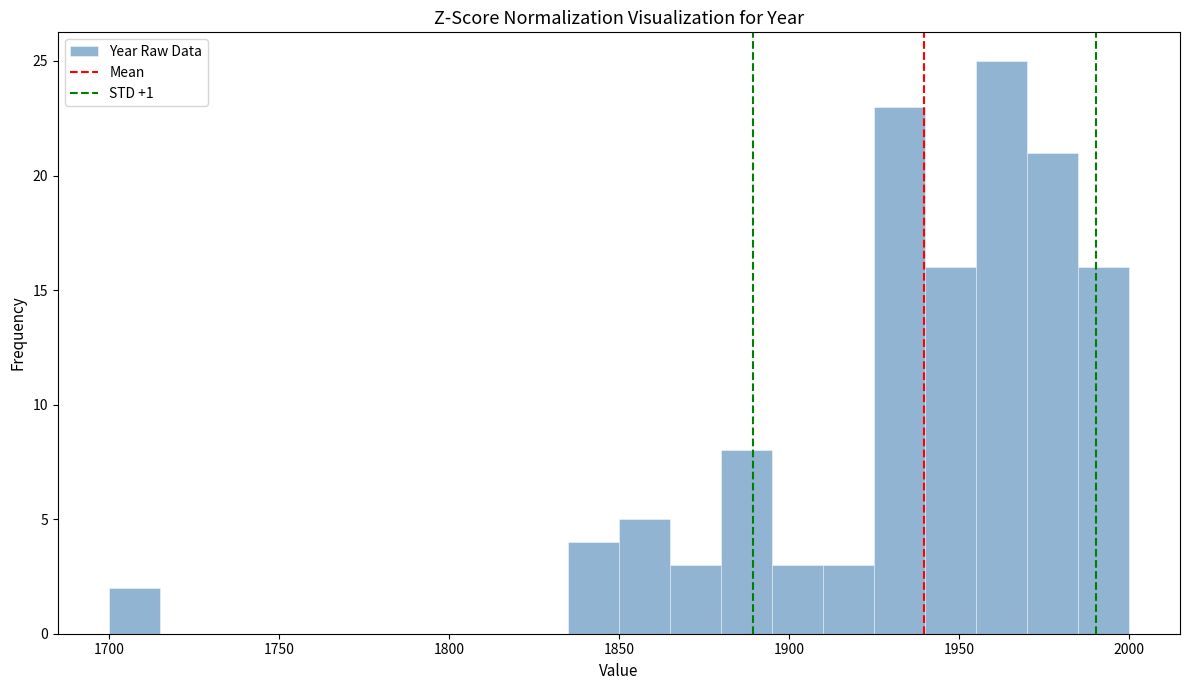

Around what value on the x-axis is the tallest bar? Give the approximate position of its centre, as read against the axis.

1965